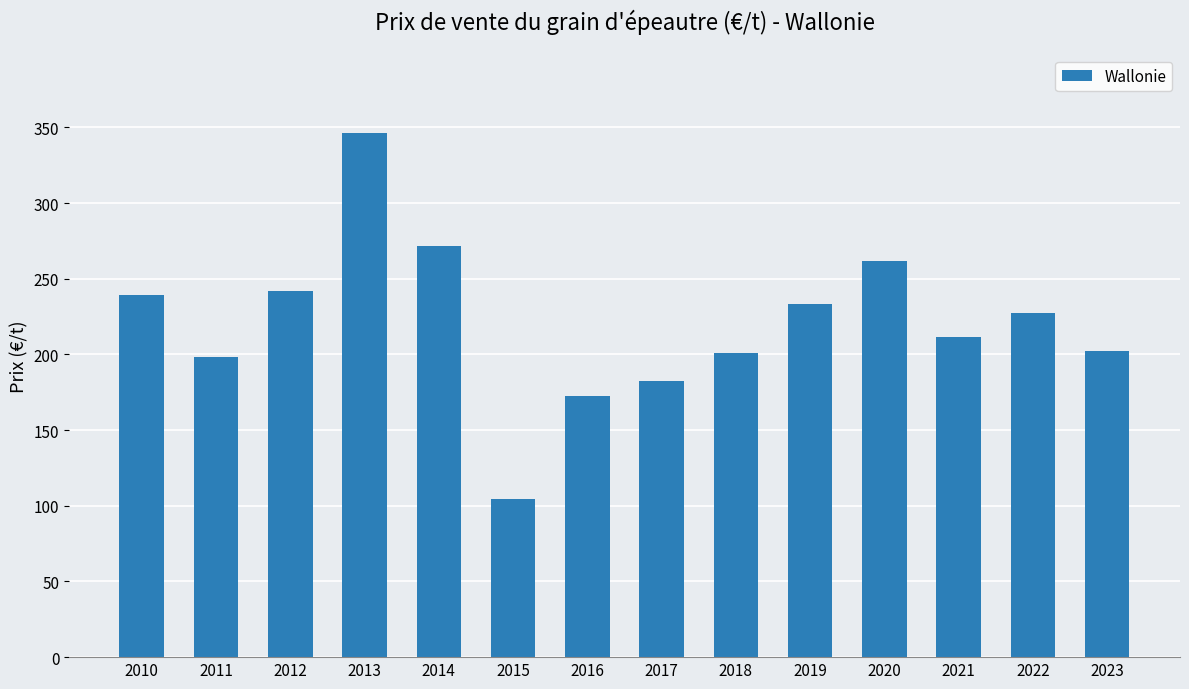

What is the sum of the values at 2011 and 2010?

437.2